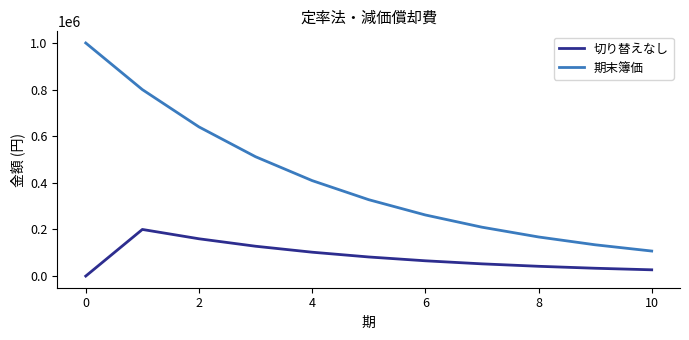

What is the highest value of the 切り替えなし series?

200000.0